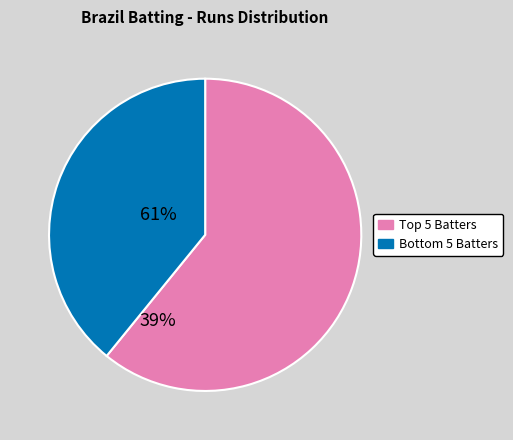

What is the largest slice in the pie chart?

Top 5 Batters